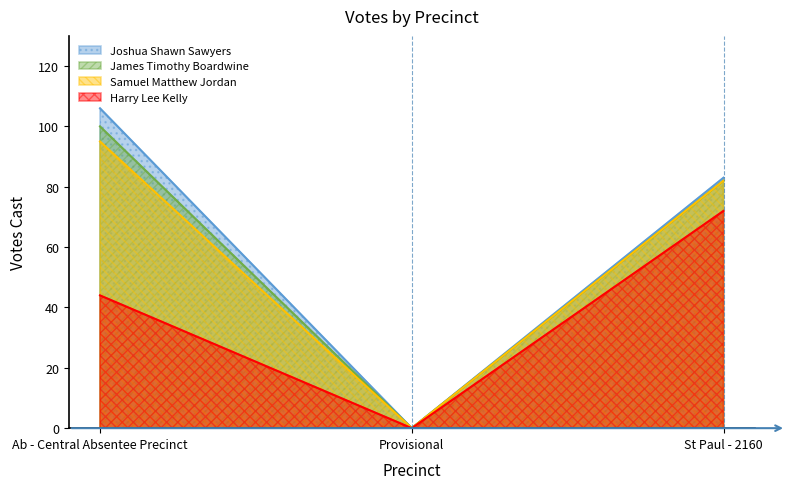

What is the label of the 1st point from the right?

St Paul - 2160